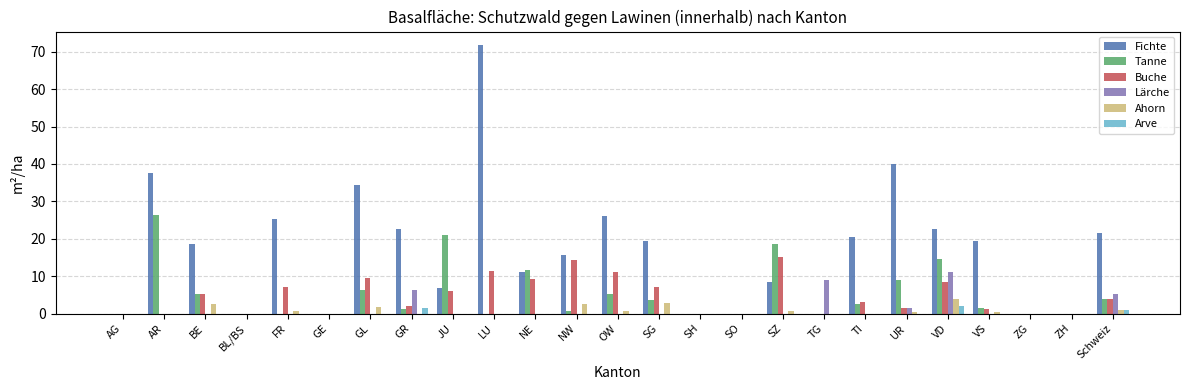

How many groups of bars are there?

25